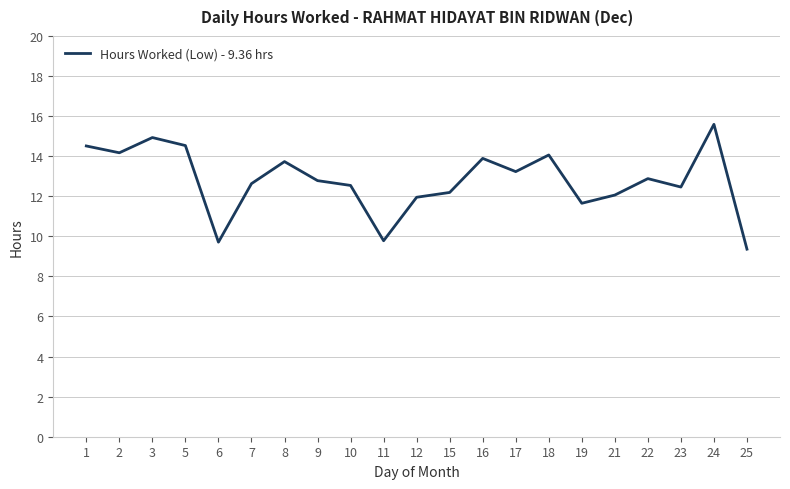

What is the change in value from 8 to 23?

-1.3